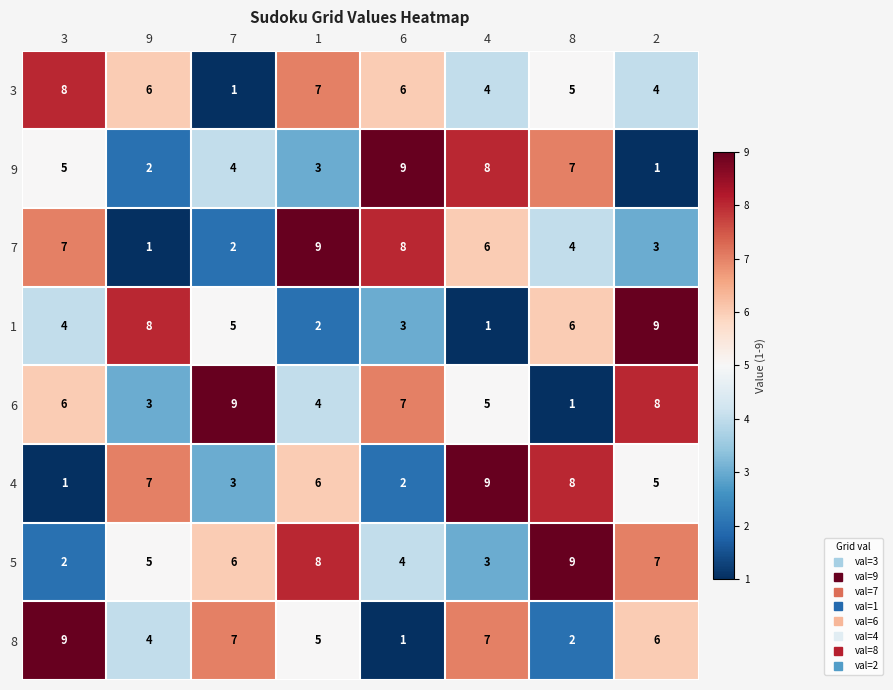

What is the spread (max minus min) of values at 3?

8